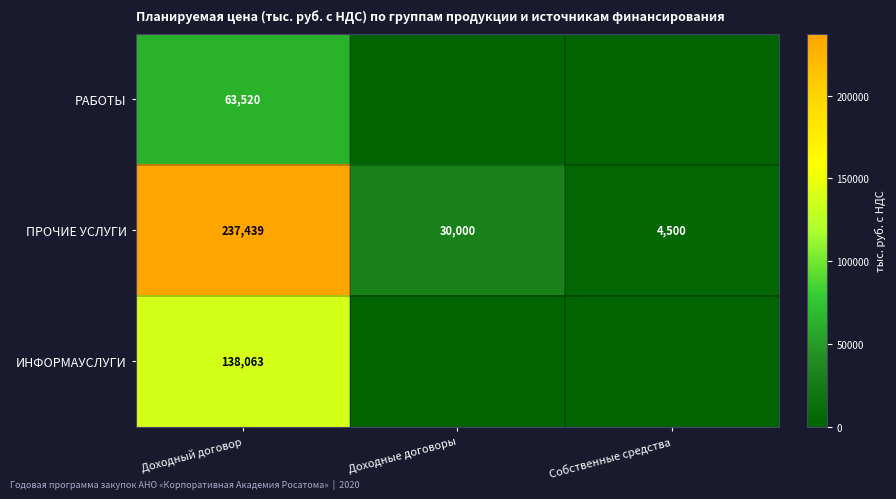

What is the average value of the ПРОЧИЕ УСЛУГИ series?

90646